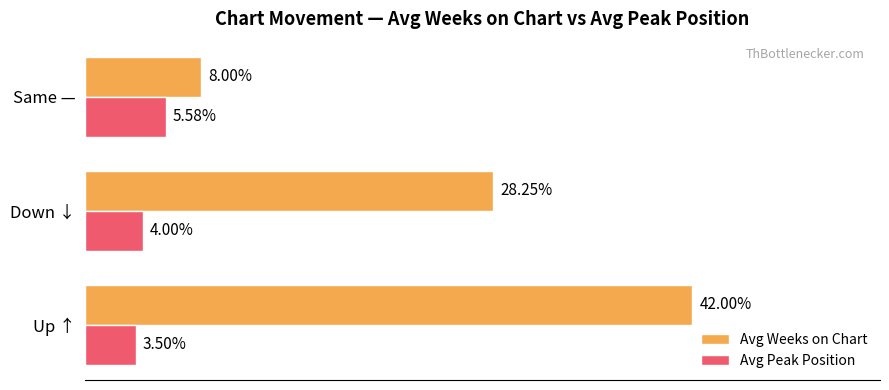

Which series has the largest range (max minus min)?

Avg Weeks on Chart